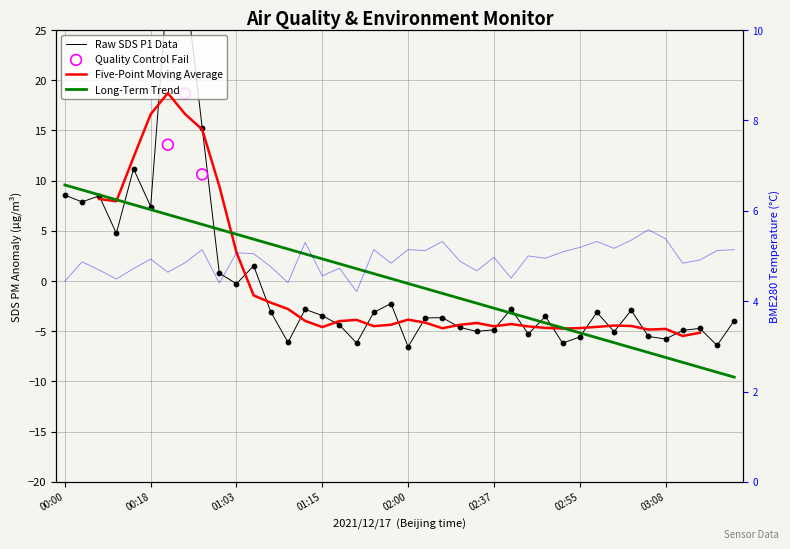

At which category is the sum across all series the highest?

7